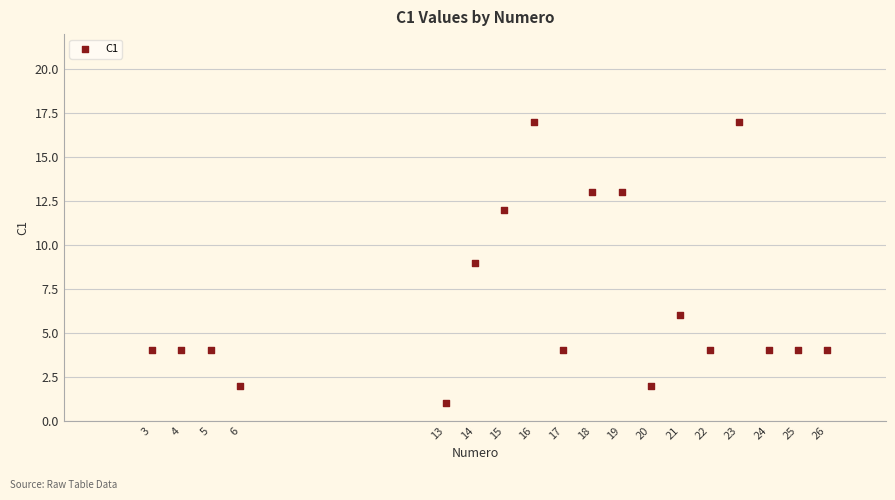

What is the range of Y values (max minus min)?

16